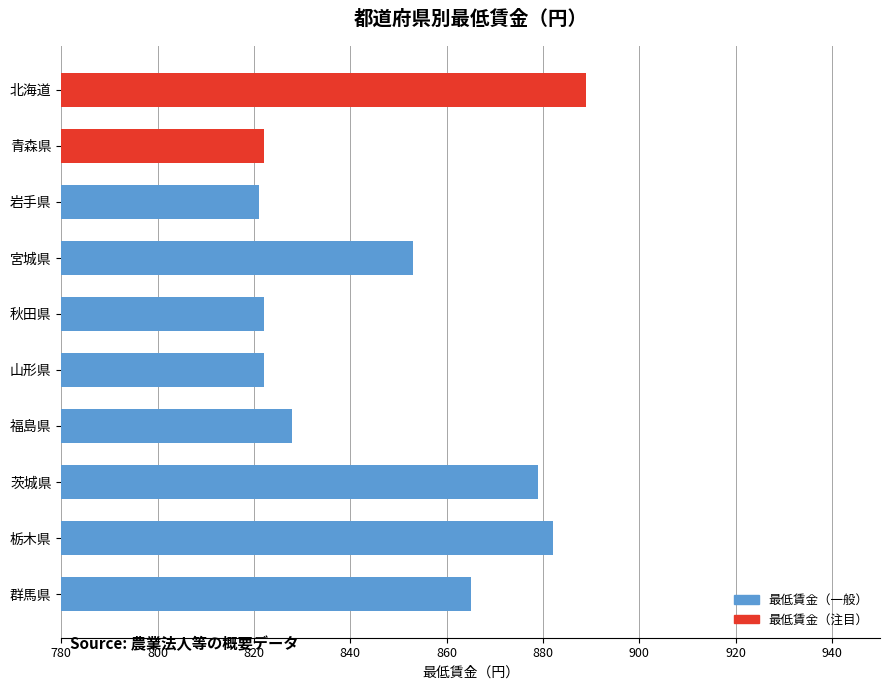

What position from the top is 茨城県?

8